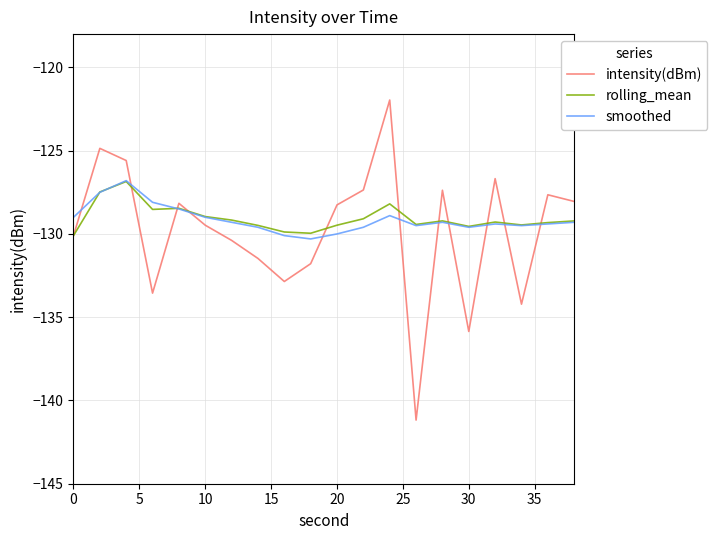

Which series ends up on top after the final intersection of intensity(dBm) and smoothed?

intensity(dBm)